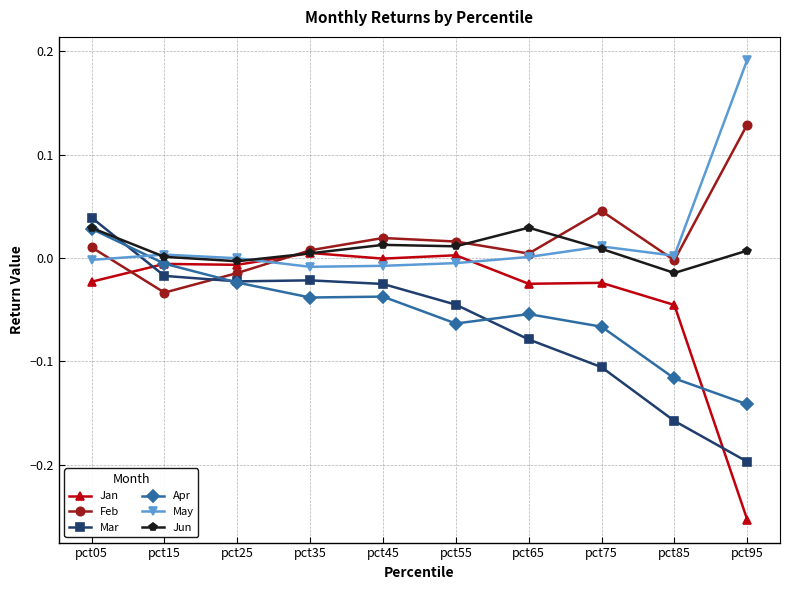

Which series ends up on top after the final intersection of May and Apr?

May